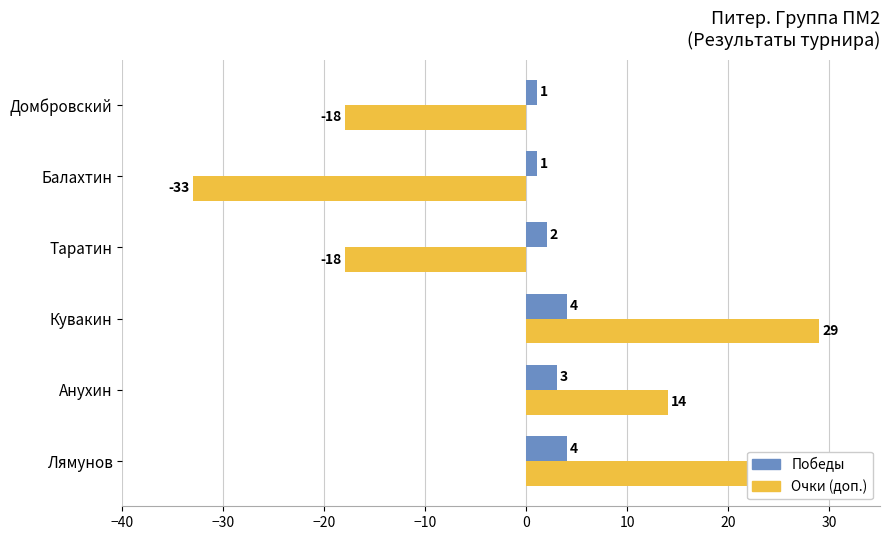

True or false: Победы has a value of 1 at Домбровский.

True